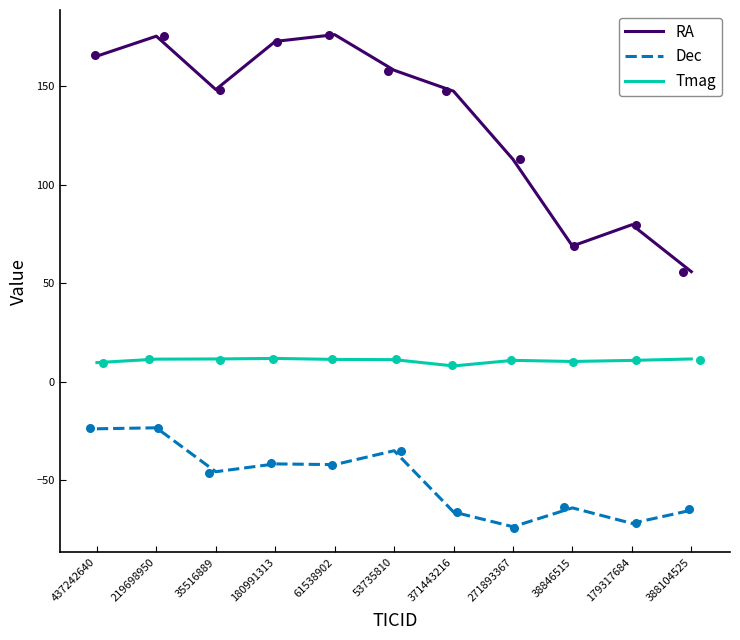

Which series has the largest Y range (max minus min)?

RA